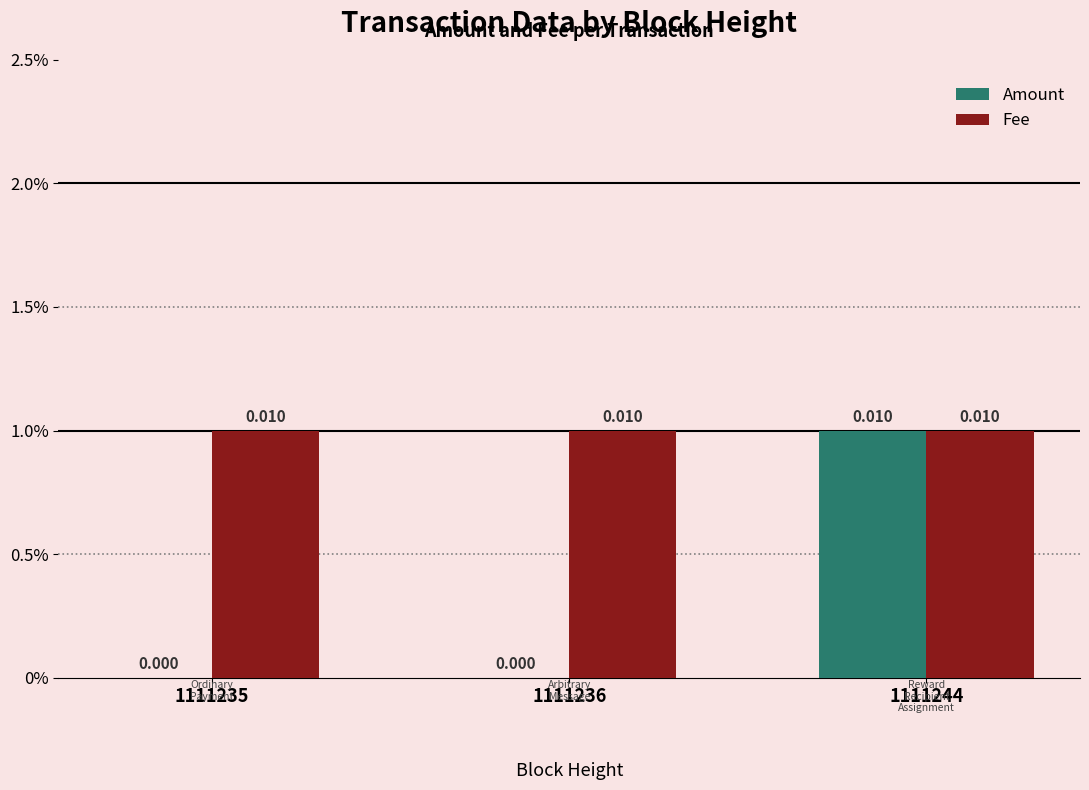

What are all the series names shown in the legend?

Amount, Fee